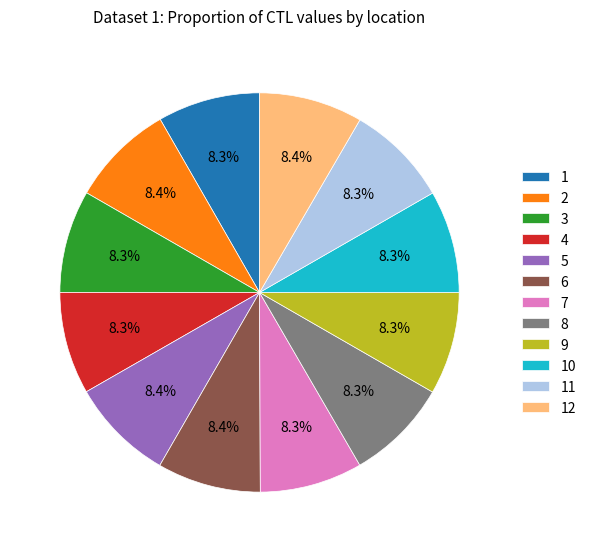

Is 2 the majority of the pie?

No